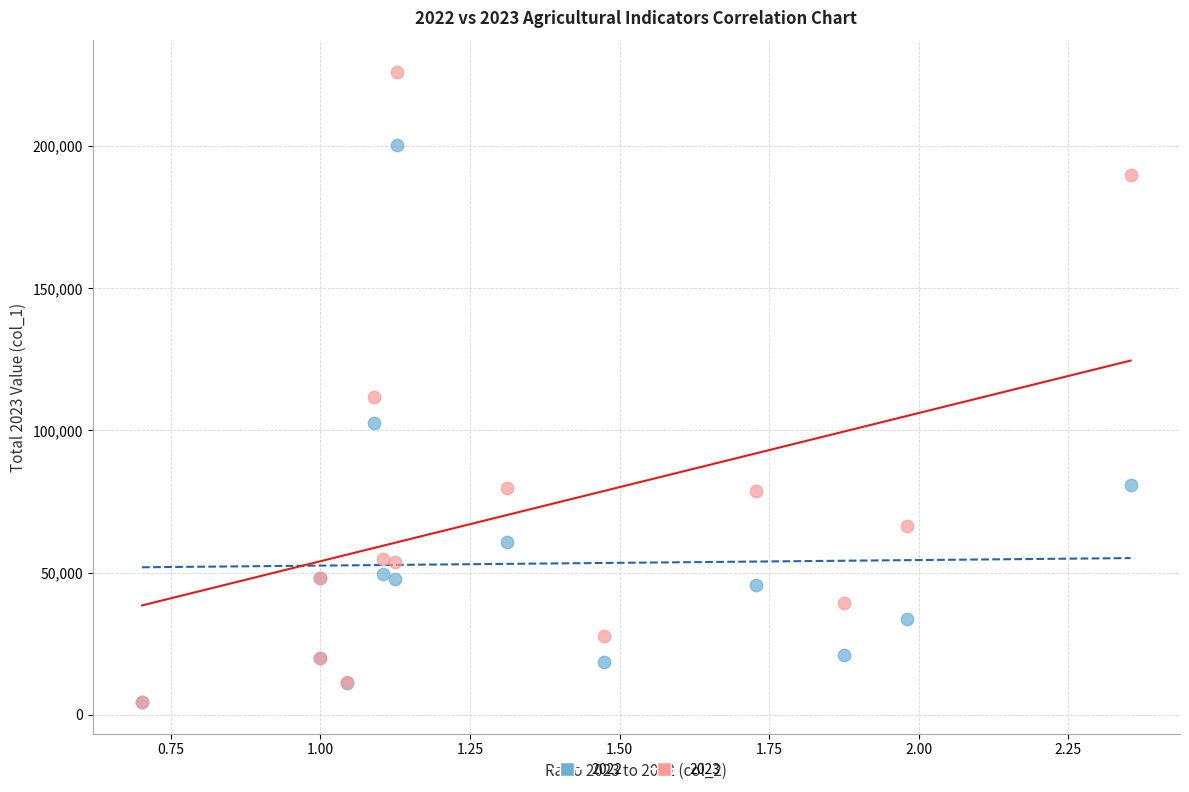

Across all series, what Y value is closest to 115271?

111691.0